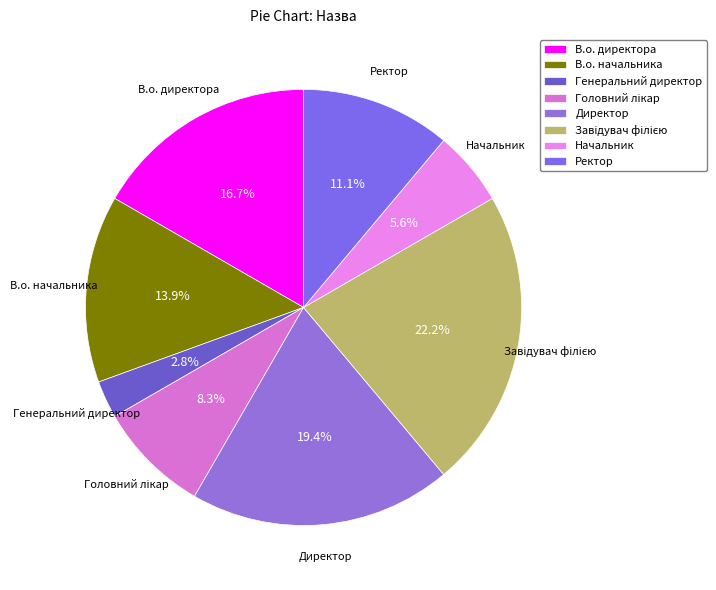

How many segments does this pie chart have?

8